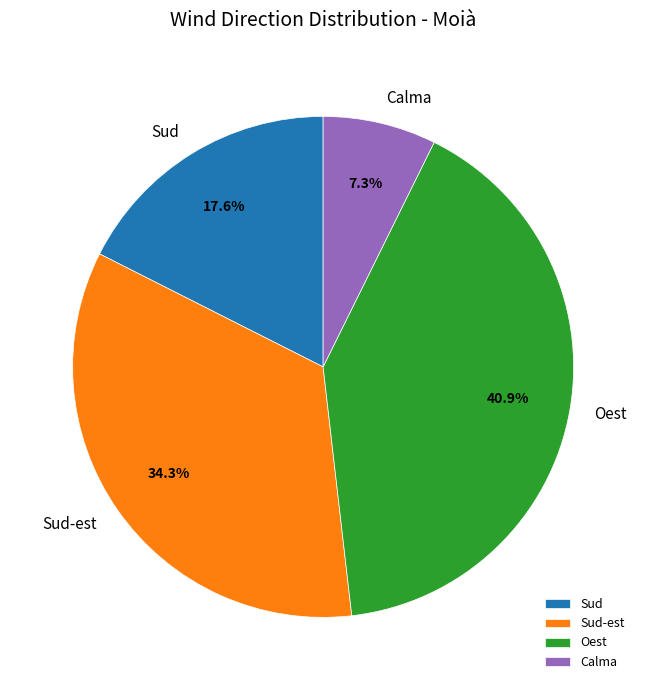

Rank the categories by value from highest to lowest.

Oest, Sud-est, Sud, Calma